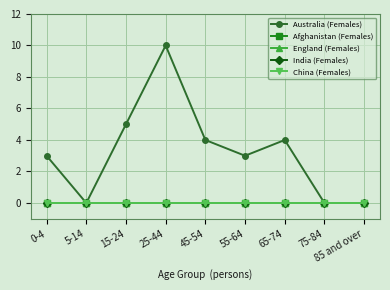

What is the label of the 1st point from the right?

85 and over